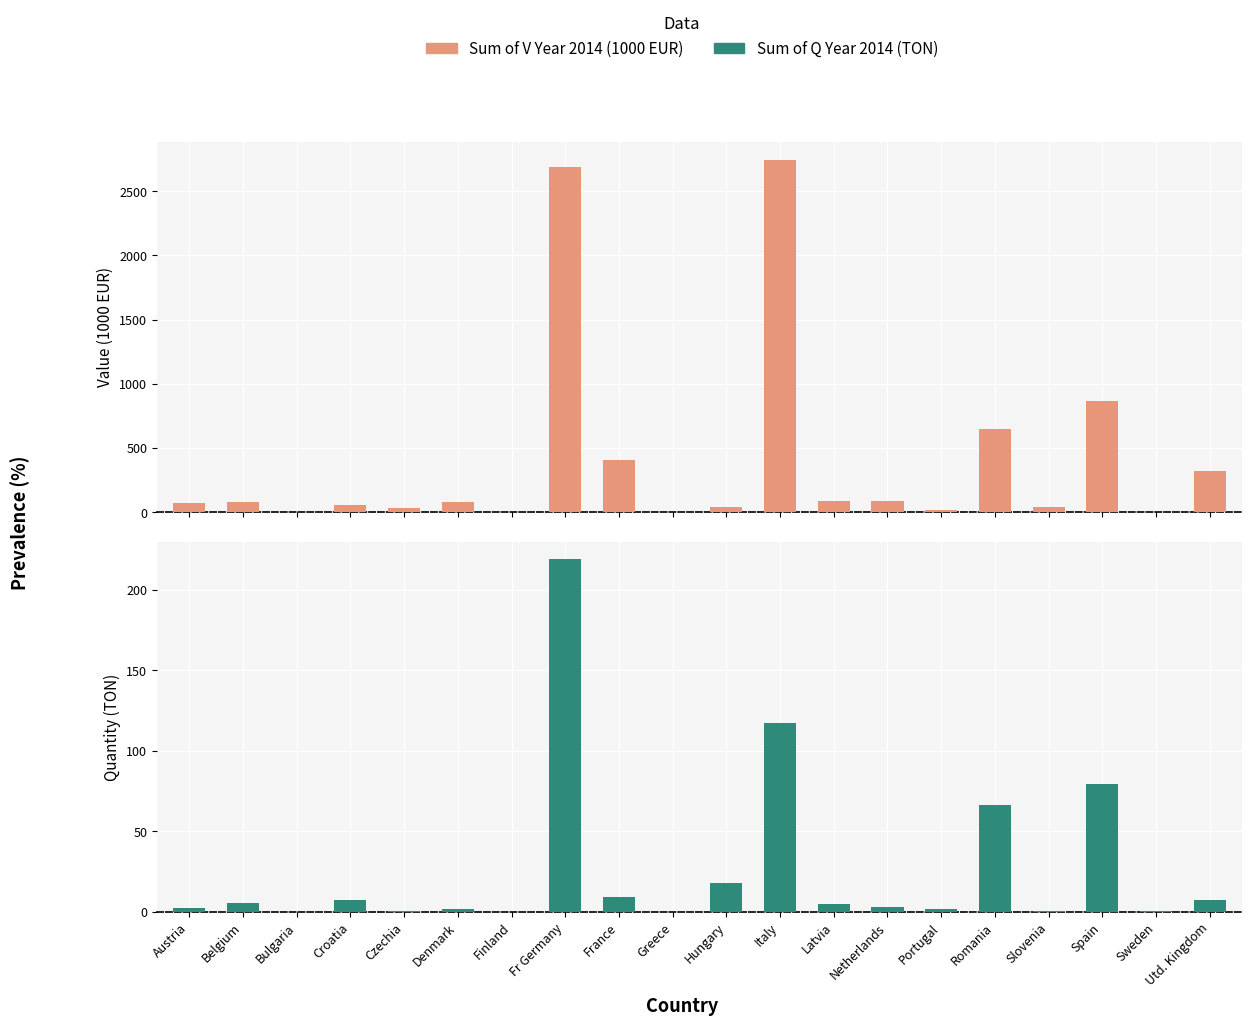

Rank the series by their maximum value, from highest to lowest.

Sum of V Year 2014, Sum of Q Year 2014